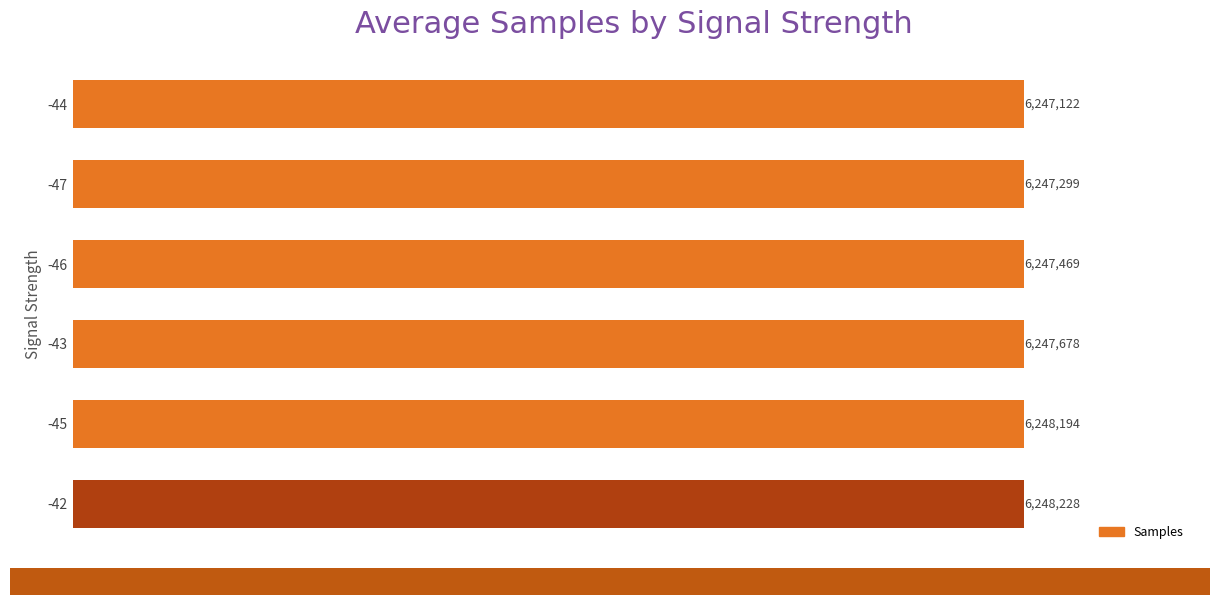

Reading top to bottom, list all the values displayed in this chart.

-44=6247122	-47=6247299	-46=6247469	-43=6247678	-45=6248194	-42=6248228